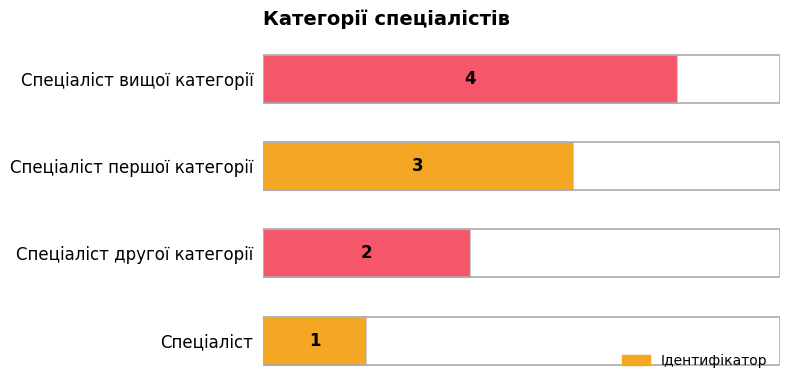

Count the values in the range 2 to 4.

3